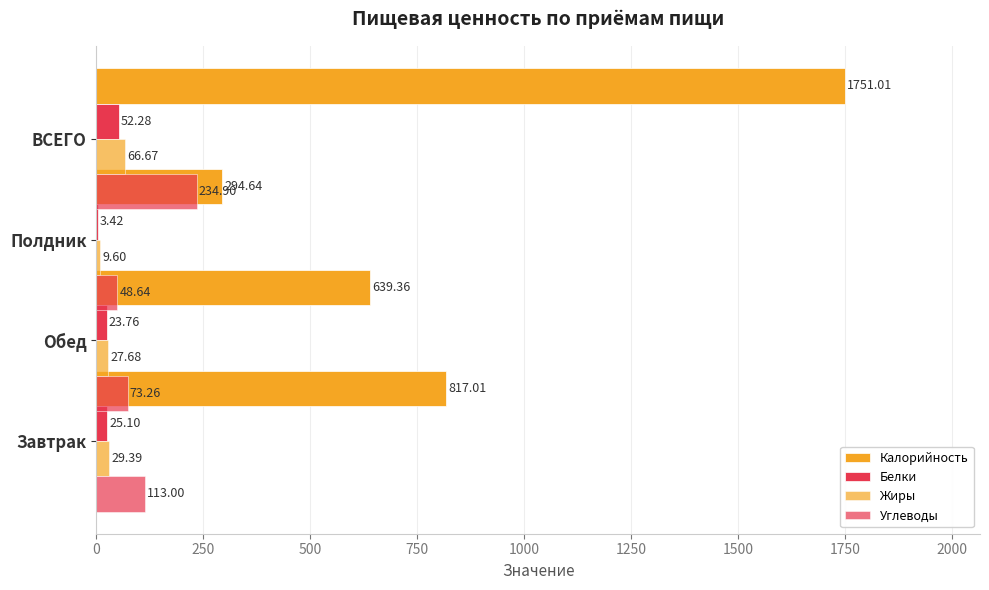

Reading left to right, list all the values displayed in this chart.

Калорийность: 817.0	639.4	294.6	1751.0
Белки: 25.1	23.8	3.4	52.3
Жиры: 29.4	27.7	9.6	66.7
Углеводы: 113.0	73.3	48.6	234.9